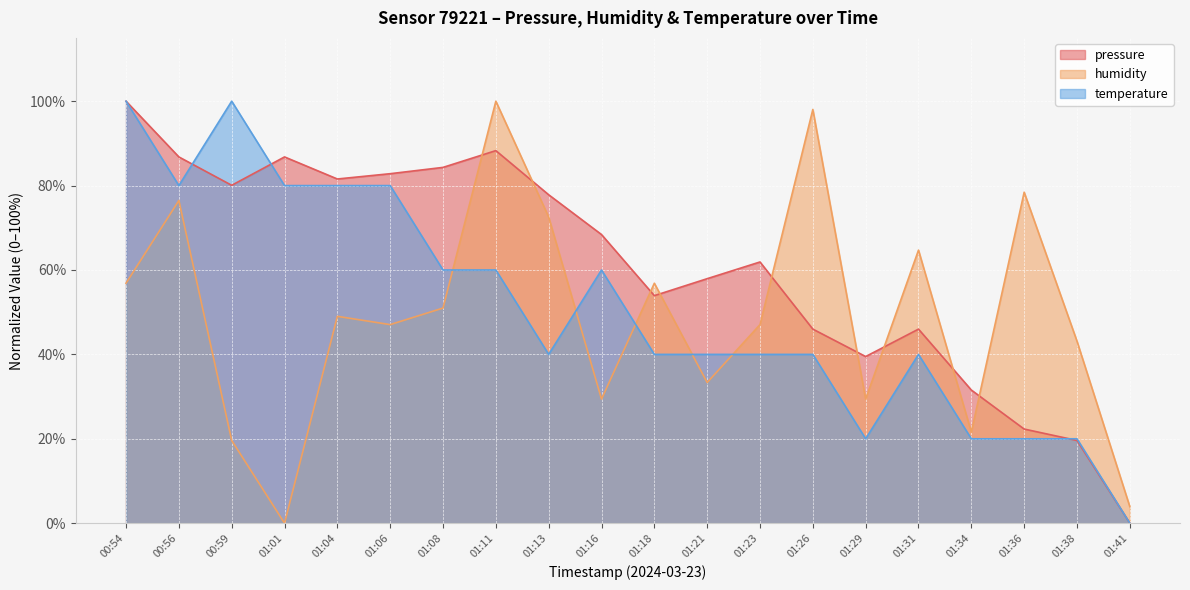

What is the total value across all series at 01:18?

150.8